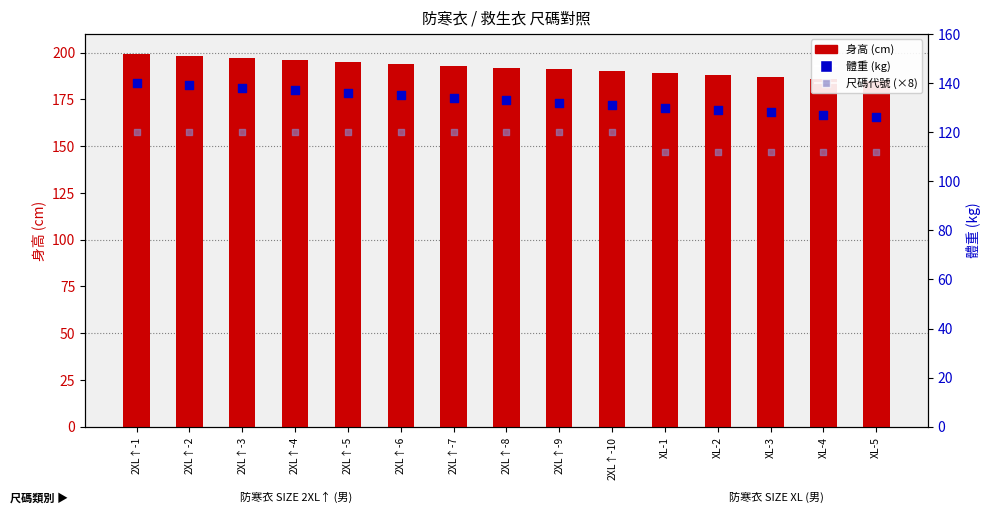

At which category is the sum across all series the highest?

2XL↑-1